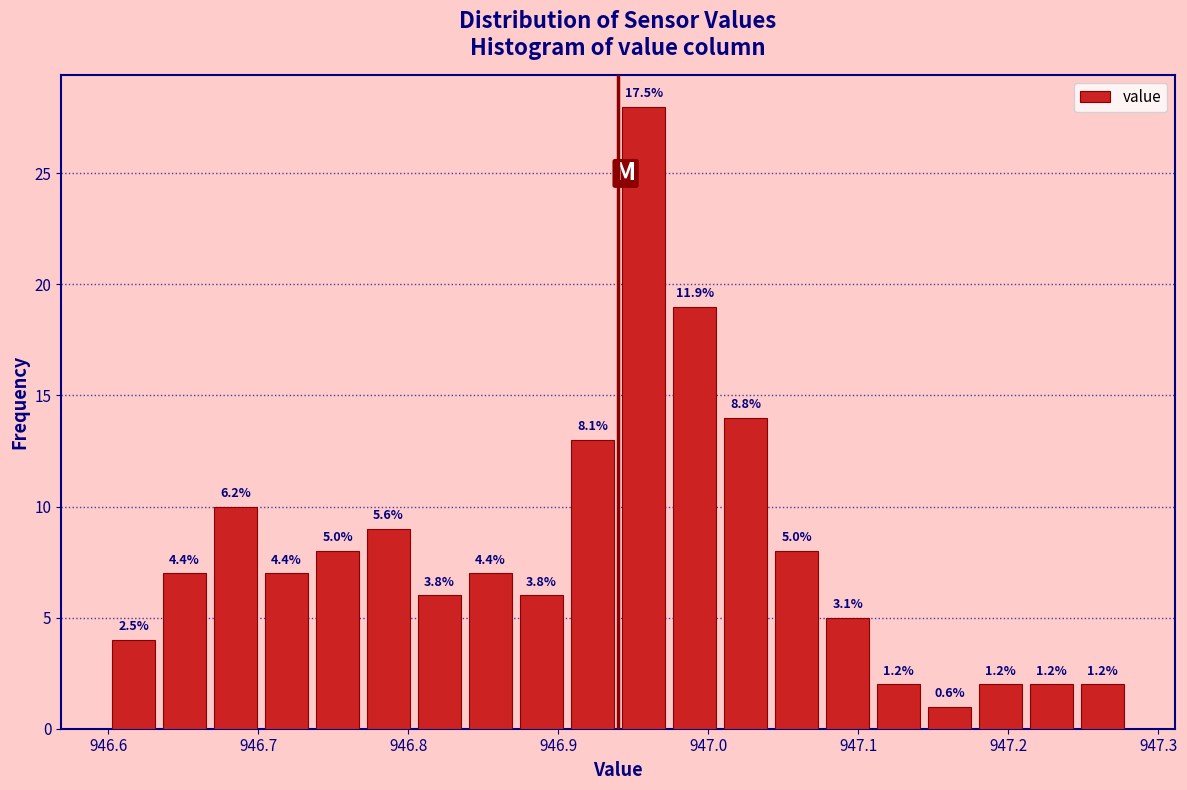

Read against the x-axis, roughly where is the centre of the tallest bar?

946.96